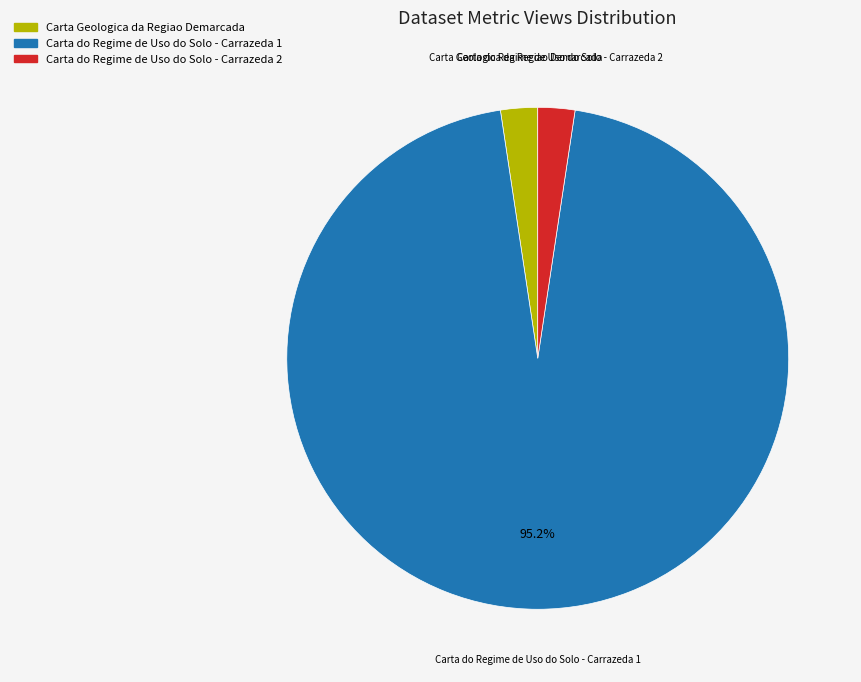

Count the number of slices in the pie.

3